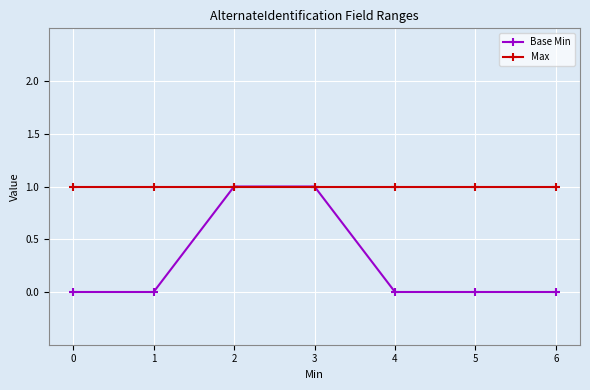

Which series has the largest range (max minus min)?

Base Min